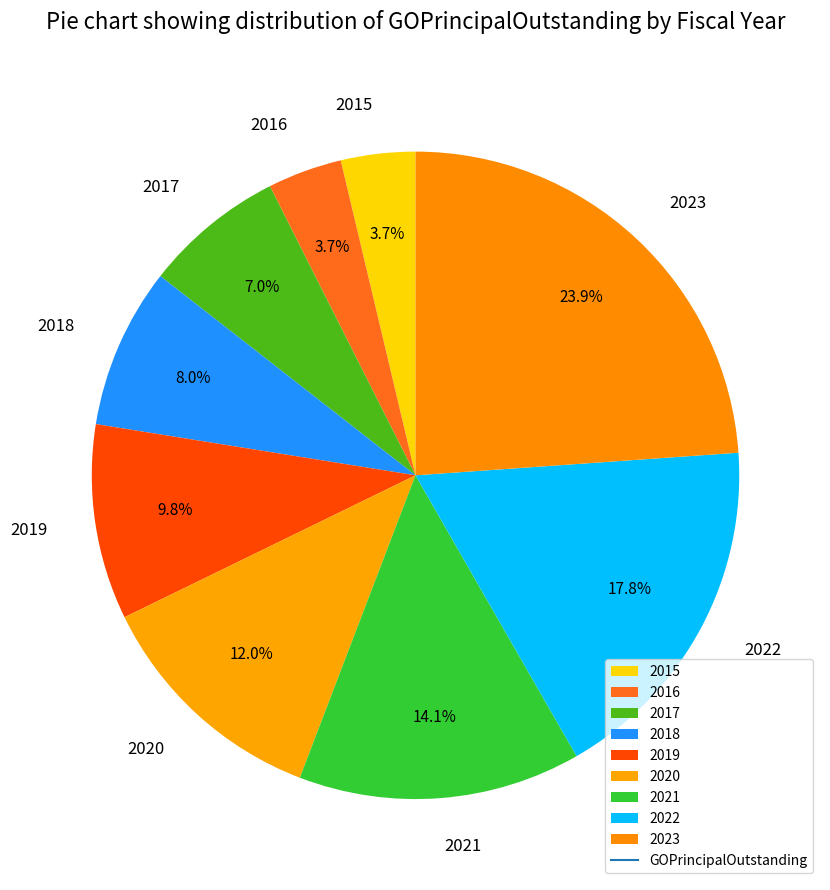

The 2022 slice represents 25% of the pie. True or false?

False